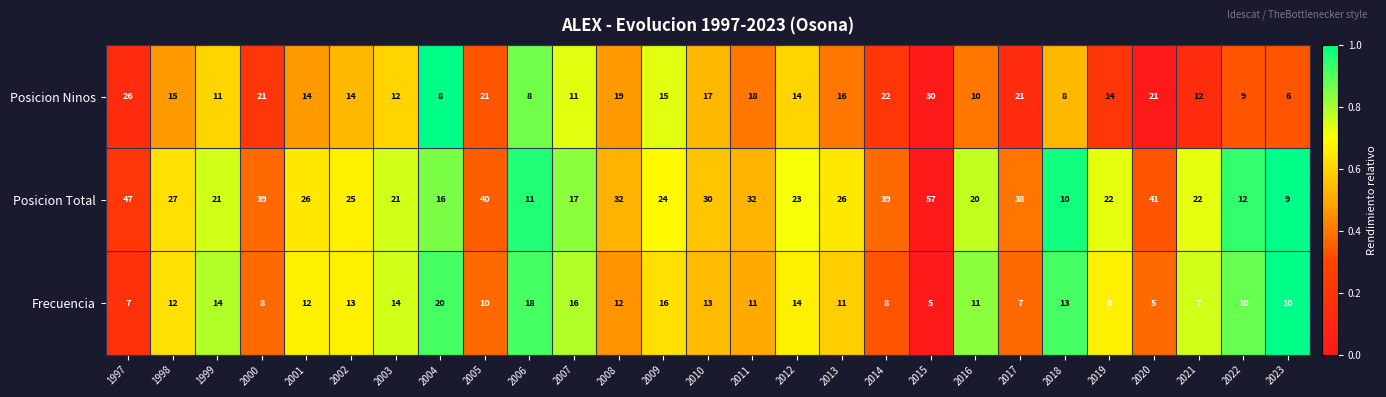

Between 2005 and 2016, which series saw the biggest shift?

Posicion Total